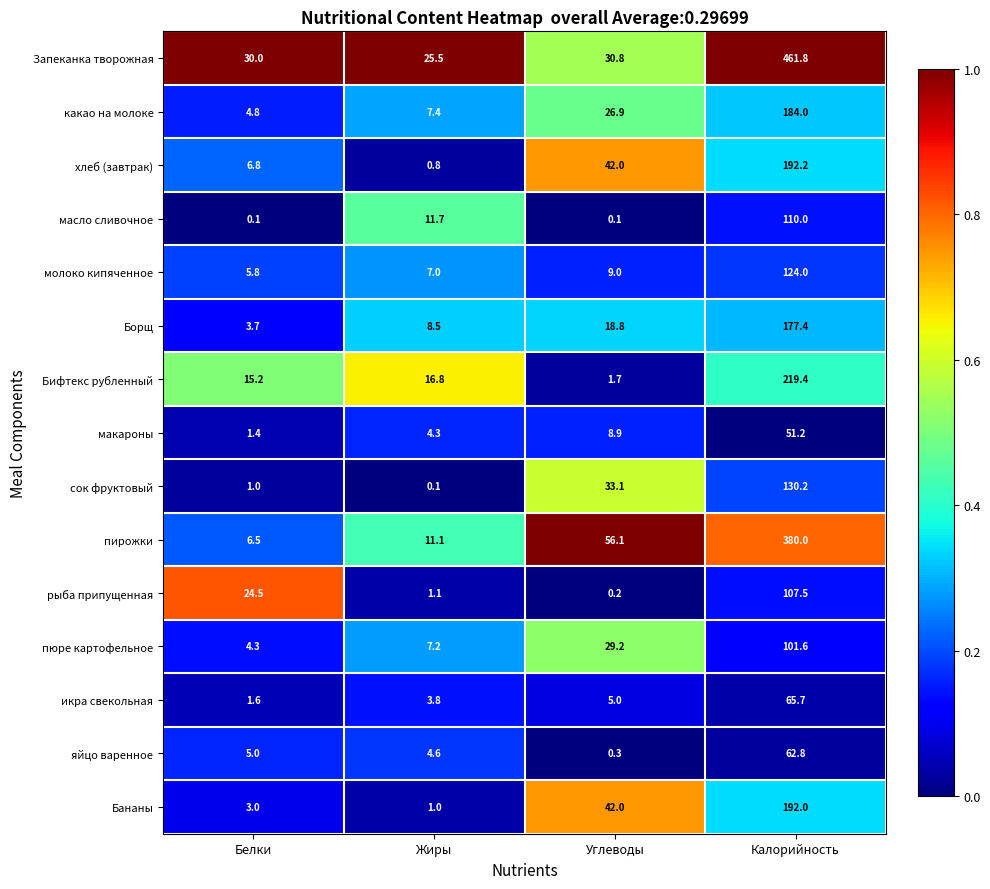

What is the maximum value for рыба припущенная?

107.5